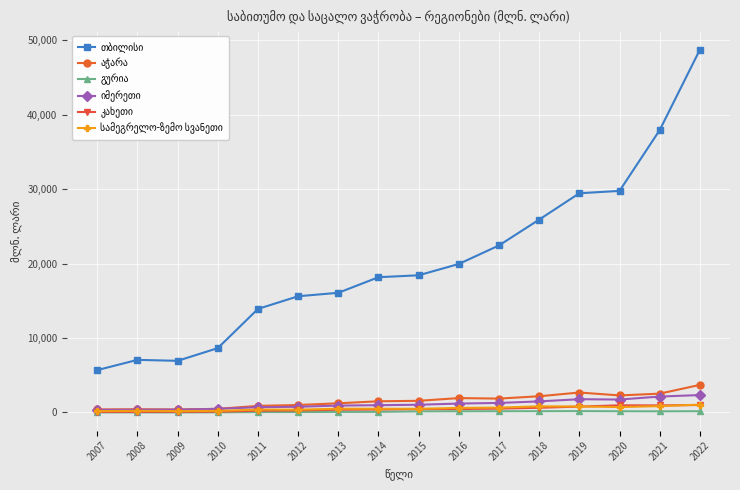

At how many categories does at least one series exceed 28022?

4